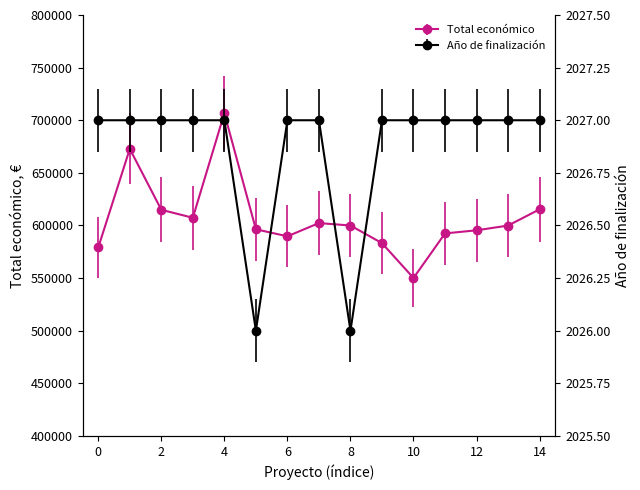

What is the value of the Año de finalización point at the 3rd from the left?

2027.0